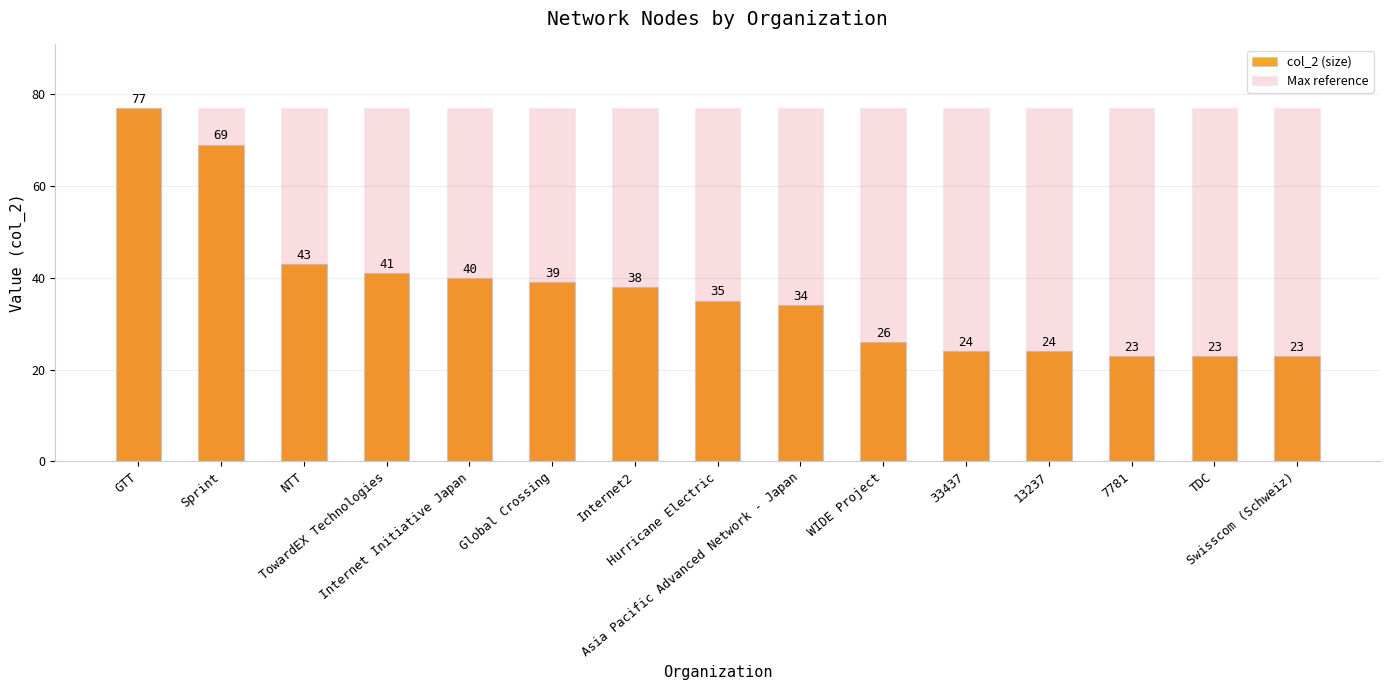

How many bars are there in total?

30